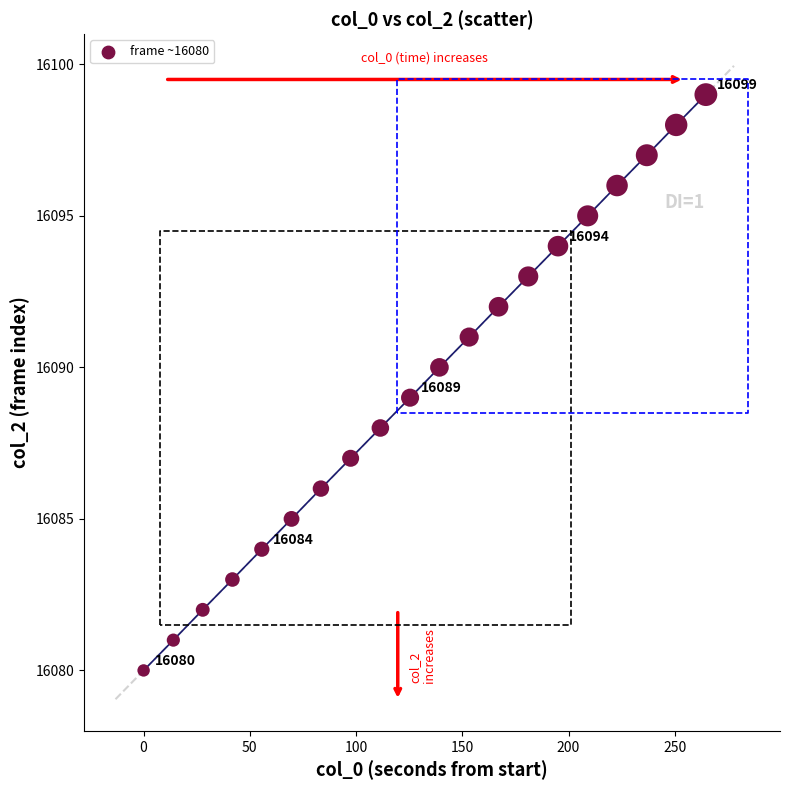

What is the range of Y values (max minus min)?

19